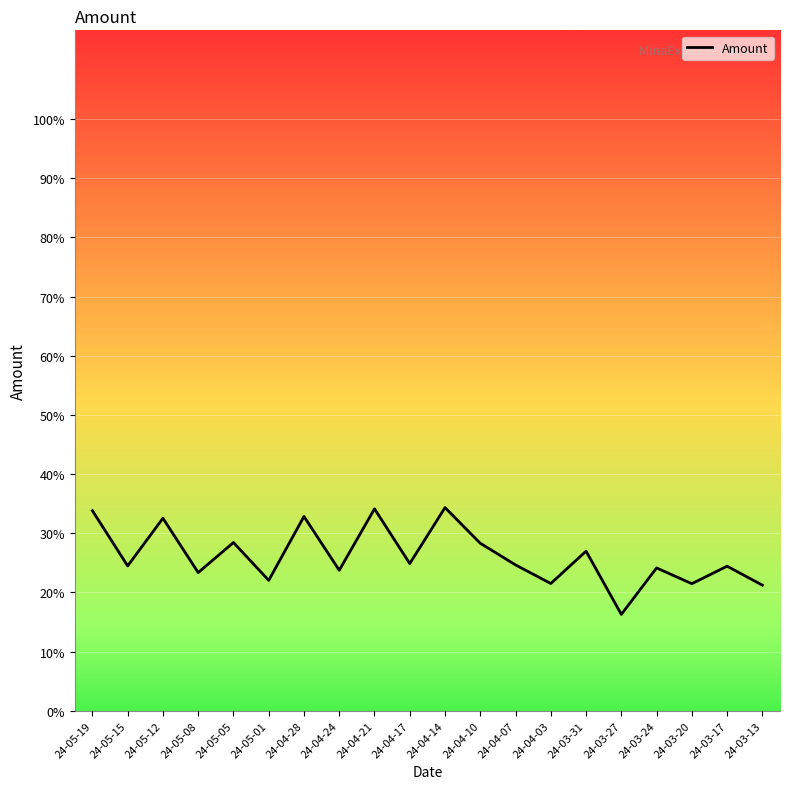

True or false: there are more than 2 points higher than both neighbors.

True